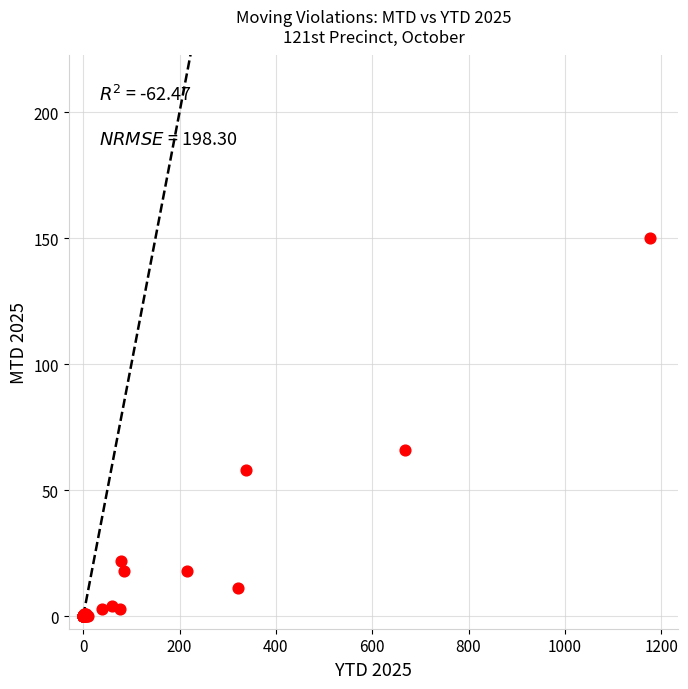

What Y value in the scatter plot is closest to 75?

66